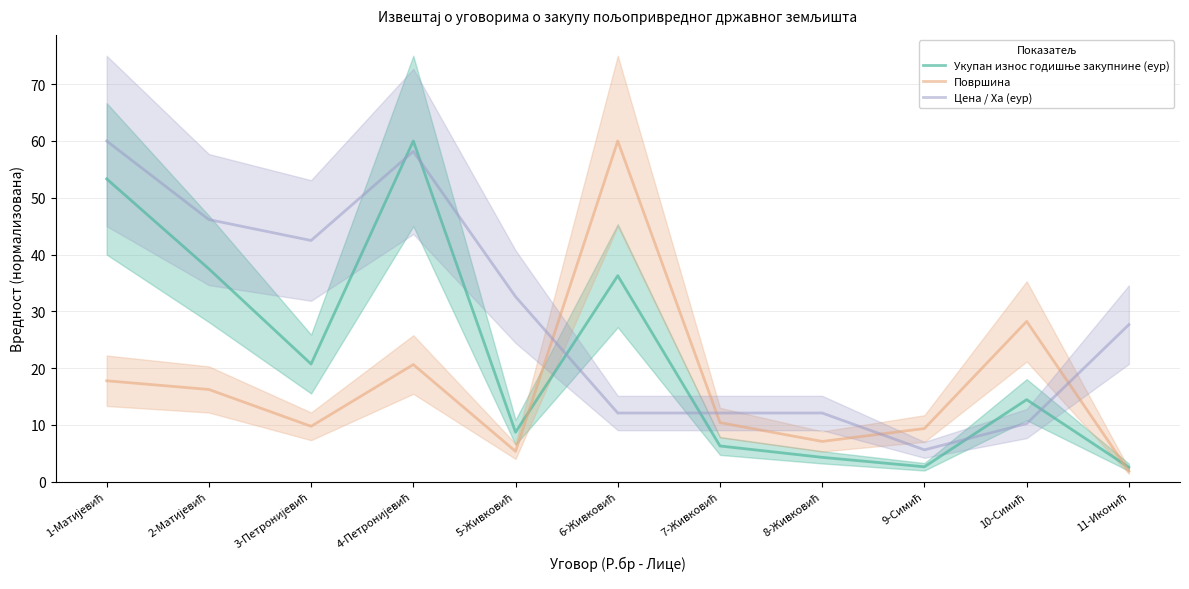

Reading left to right, extract all data points from this chart.

Укупан износ годишње закупнине (еур): 53.3	37.5	20.7	60.0	8.7	36.3	6.3	4.3	2.6	14.5	2.5
Површина: 17.8	16.2	9.8	20.6	5.3	60.0	10.4	7.1	9.4	28.2	1.8
Цена / Ха (еур): 60.0	46.2	42.5	58.2	32.6	12.1	12.1	12.1	5.6	10.2	27.7